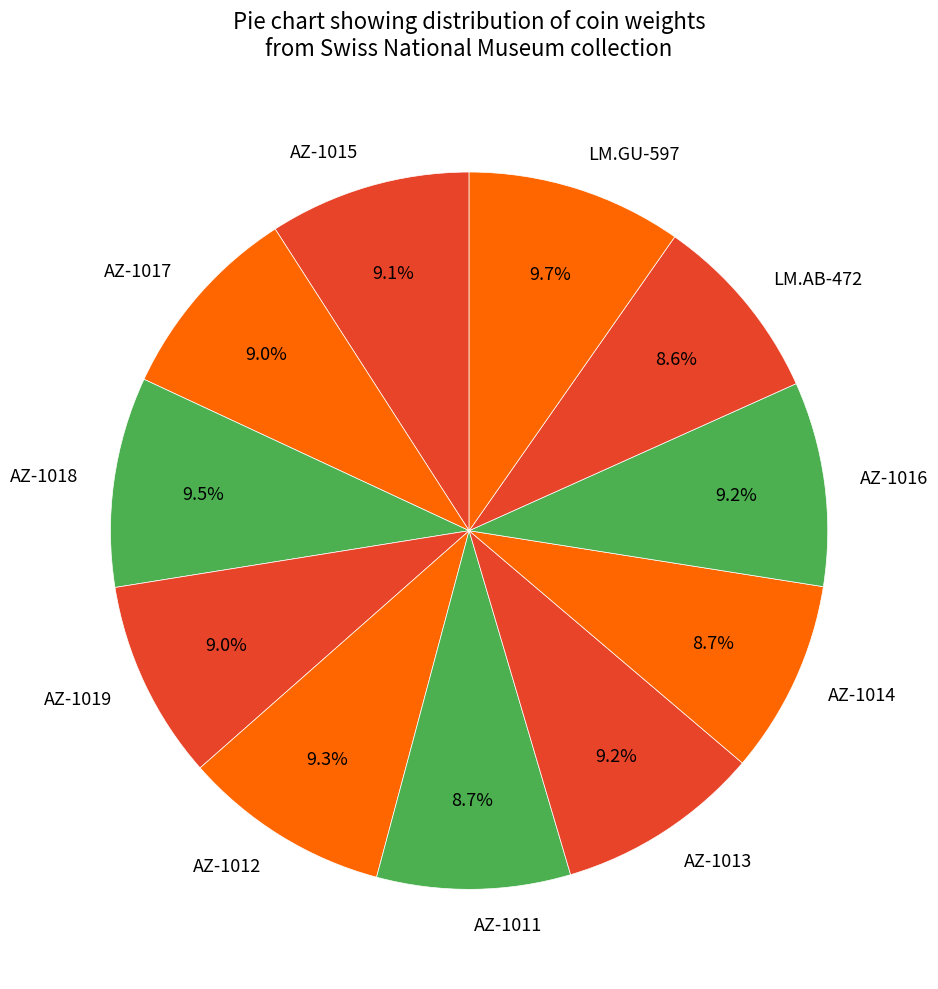

Is AZ-1019 the majority of the pie?

No